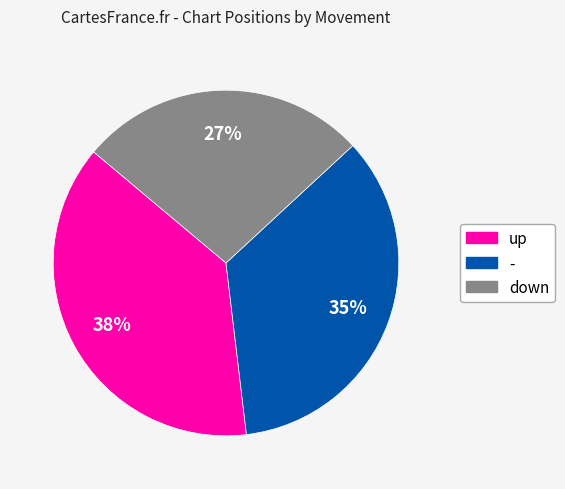

Which slice is the smallest?

down